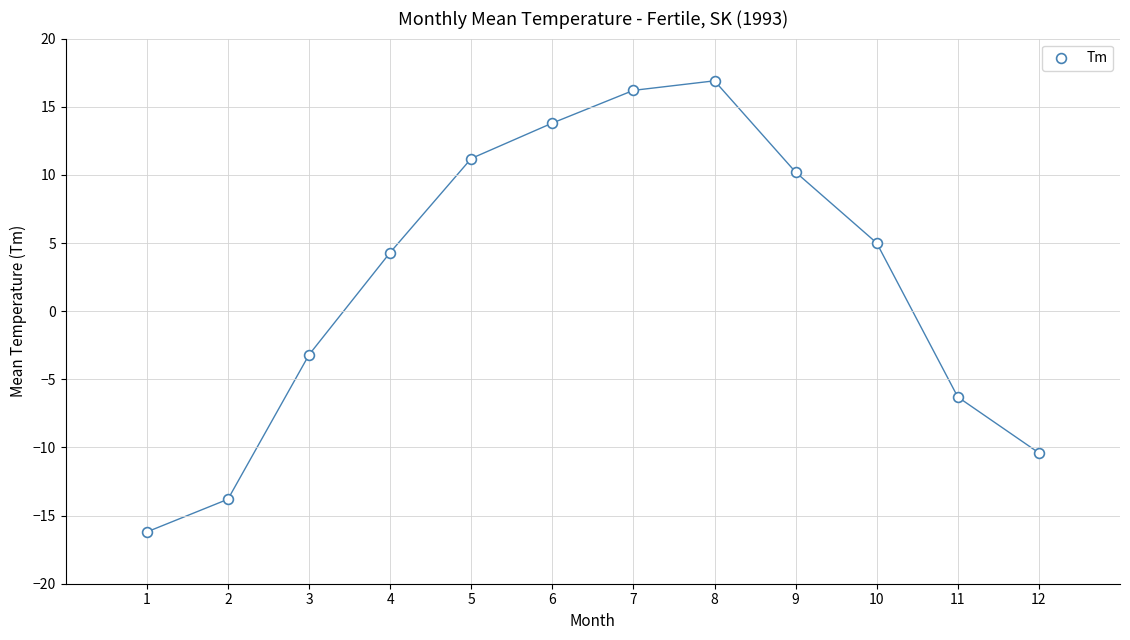

What Y value in the scatter plot is closest to 0?

-3.2